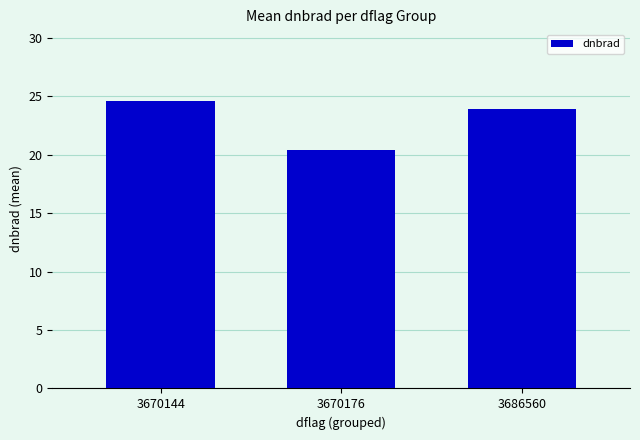

Reading left to right, transcribe all the data shown in this chart.

3670144=24.6	3670176=20.4	3686560=23.9